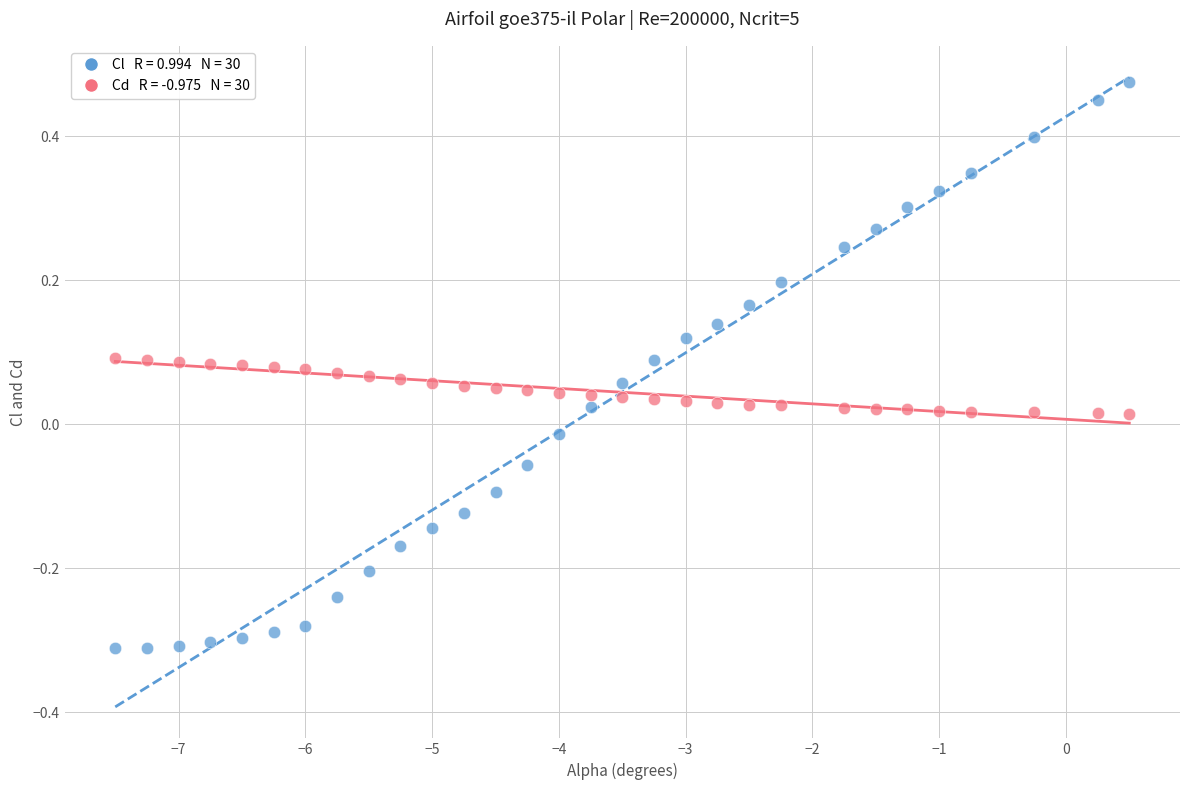

Across all data points, what is the range of Y values (max minus min)?

0.8